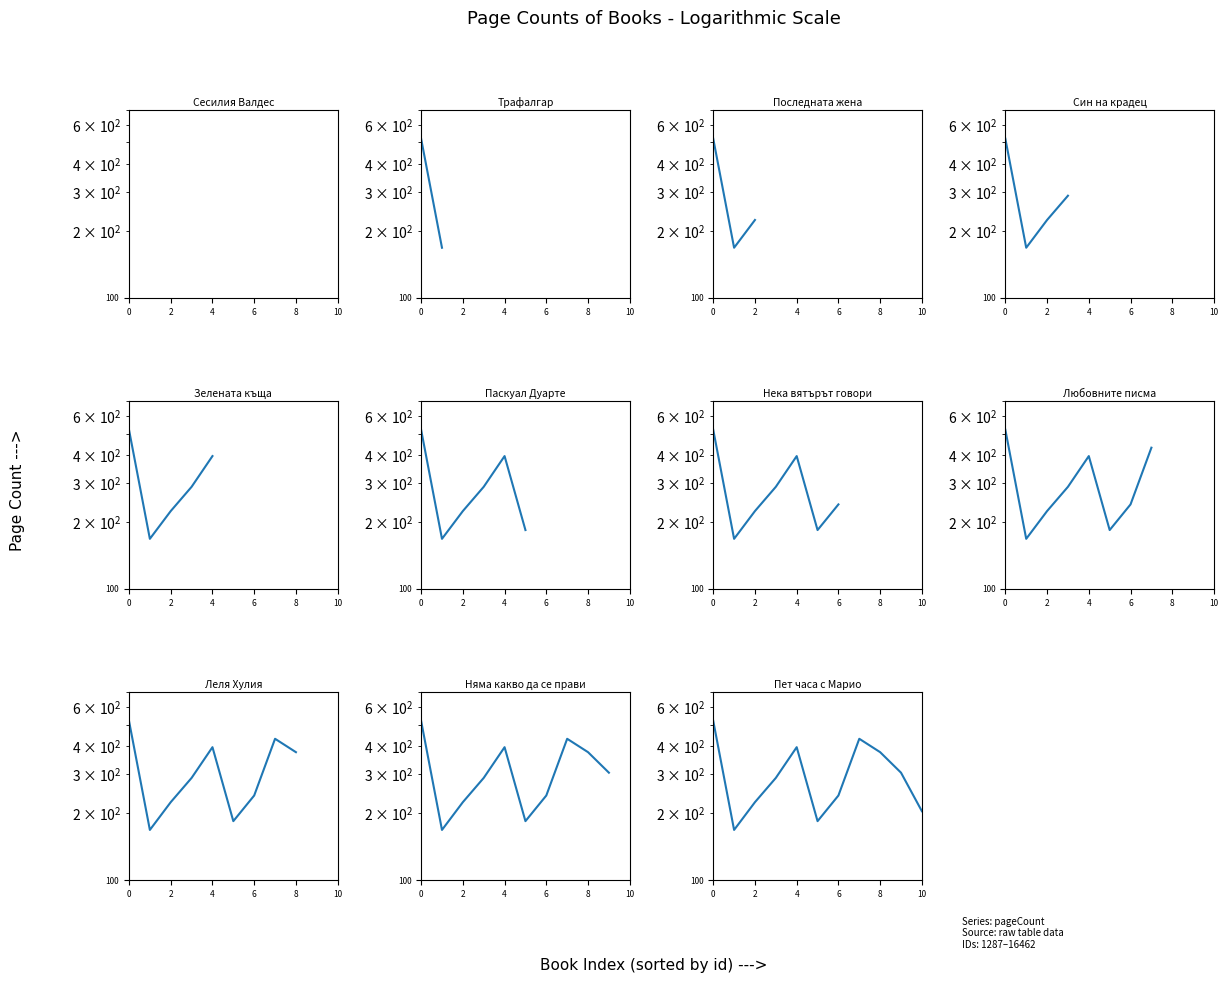

Reading right to left, what are all the values shown in this chart?

204	304	376	432	240	184	396	288	224	168	520